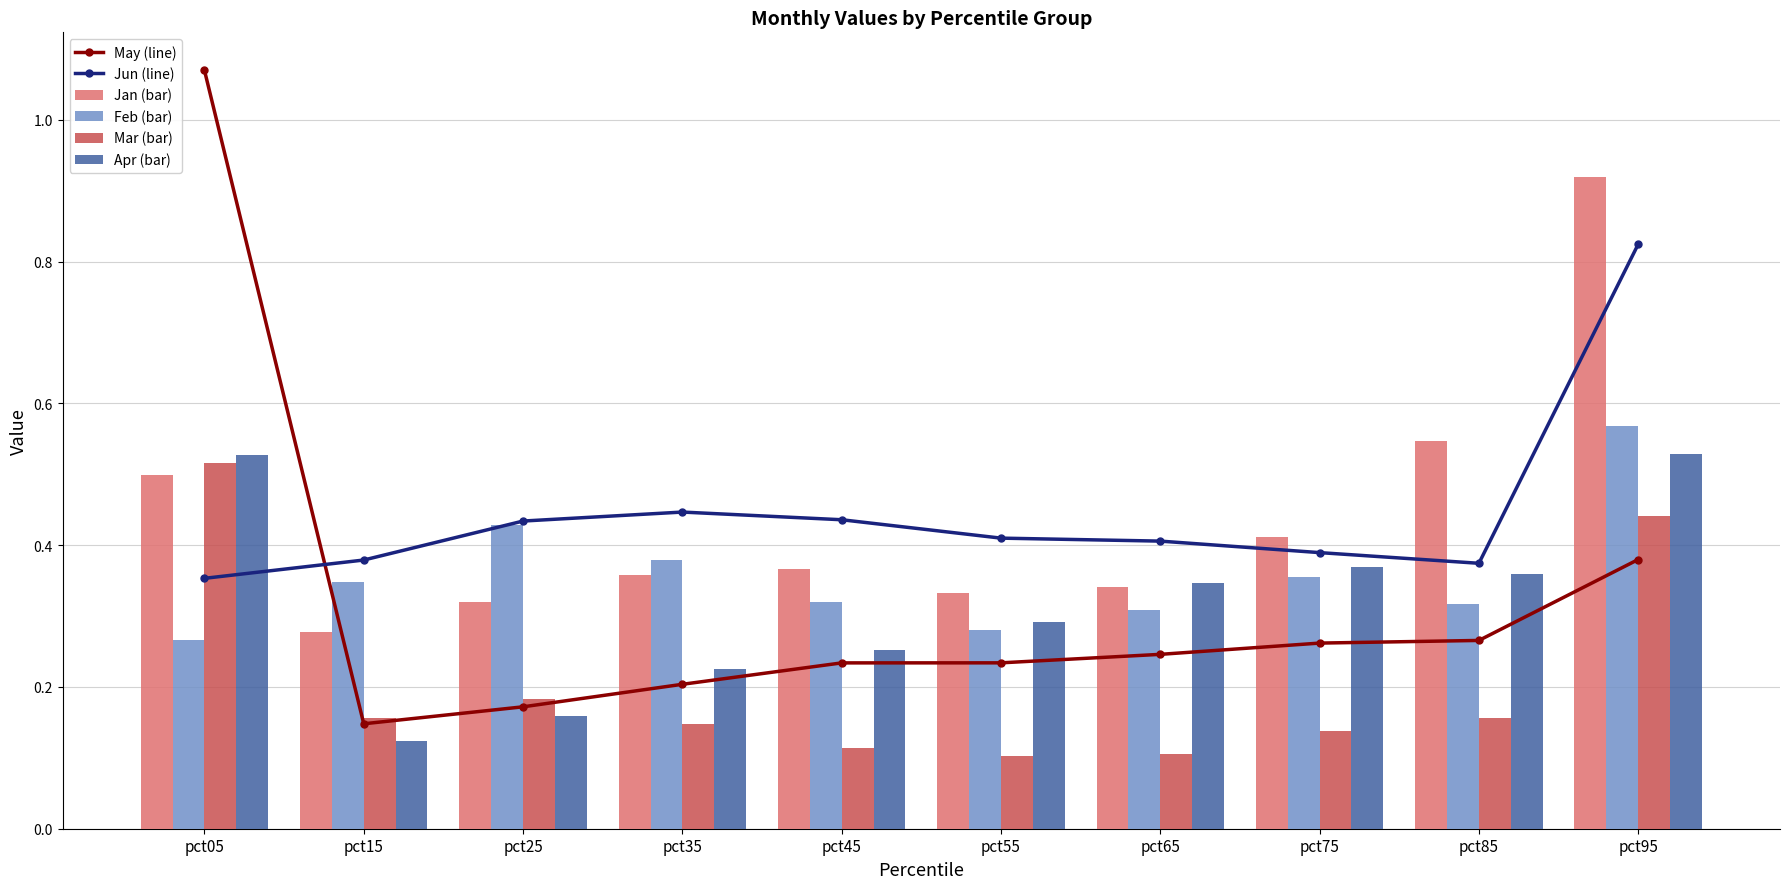

What is the approximate value of Feb (bar) at pct05?

0.3